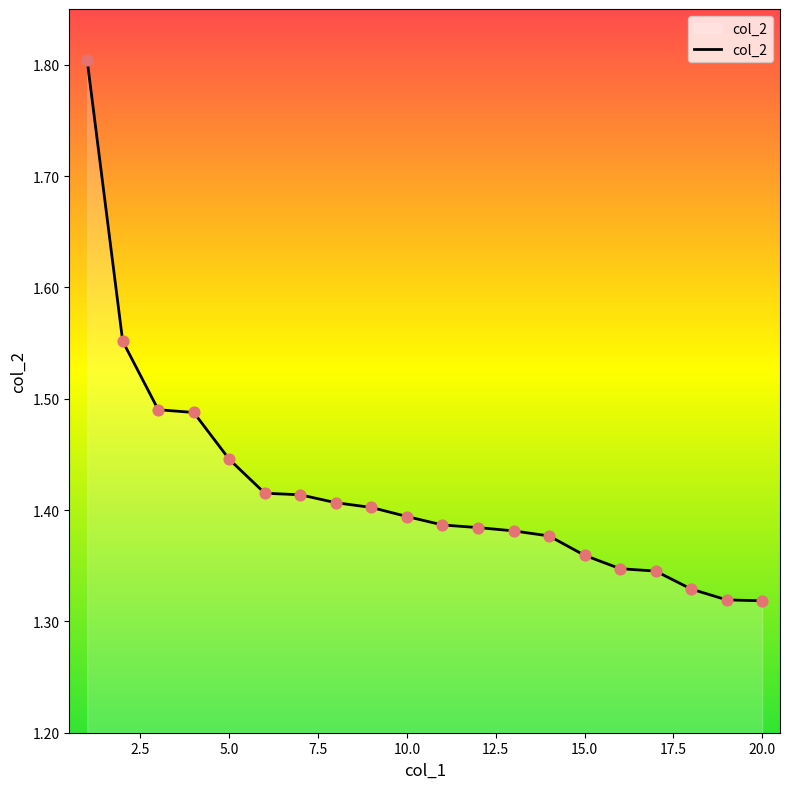

What is the maximum value shown in the chart?

1.8